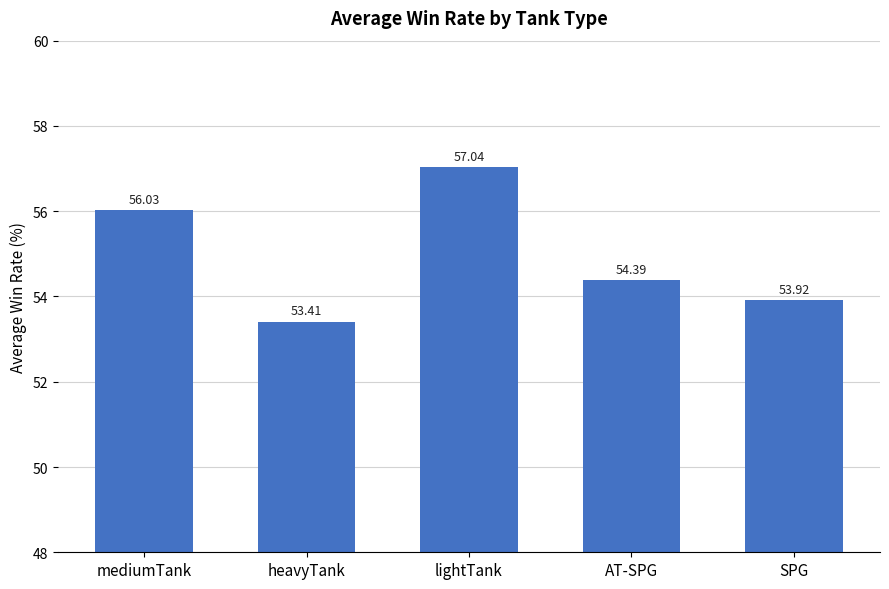

Reading left to right, transcribe all the data shown in this chart.

mediumTank=56.0	heavyTank=53.4	lightTank=57.0	AT-SPG=54.4	SPG=53.9